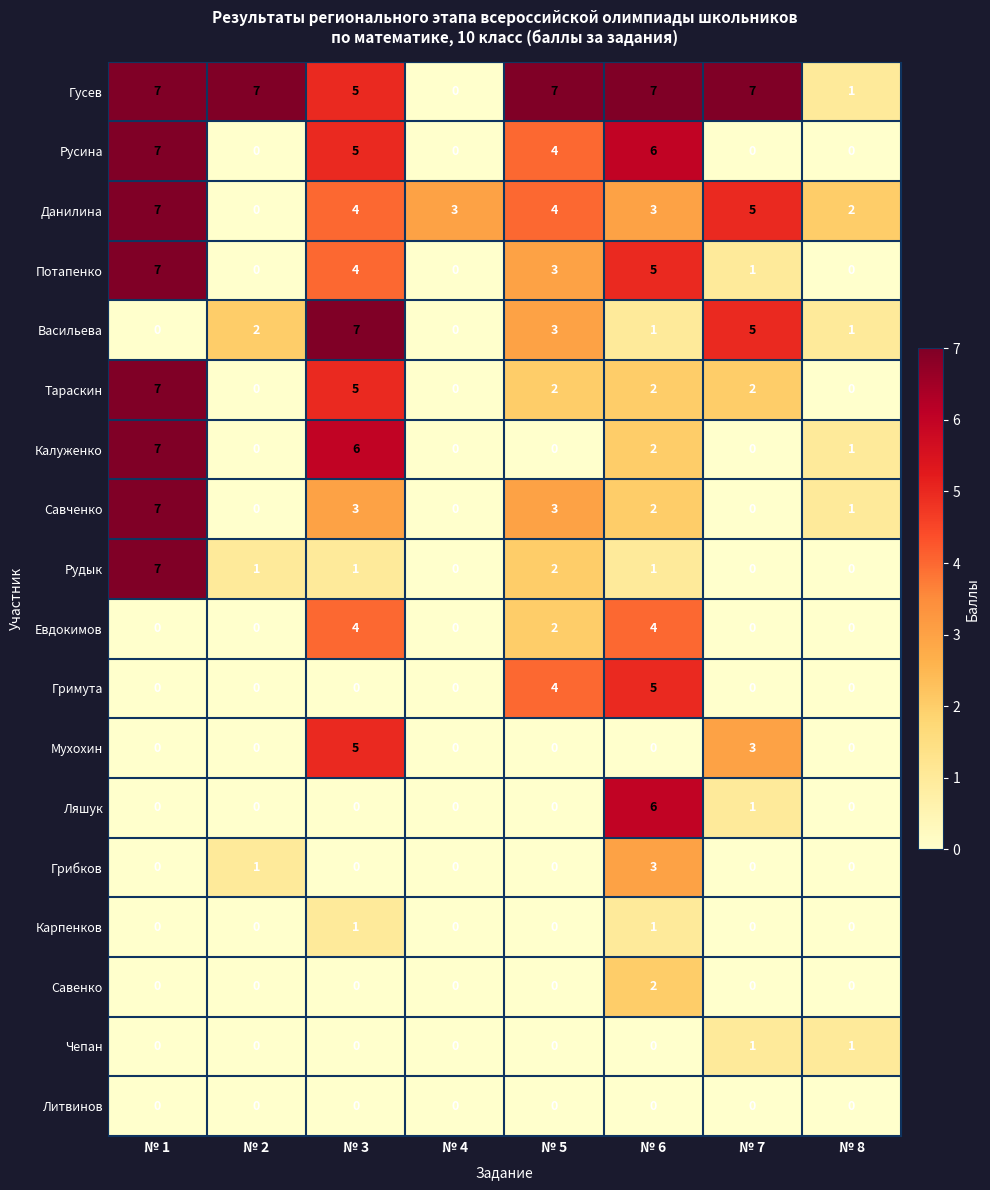

What is the sum of all Тараскин values?

18